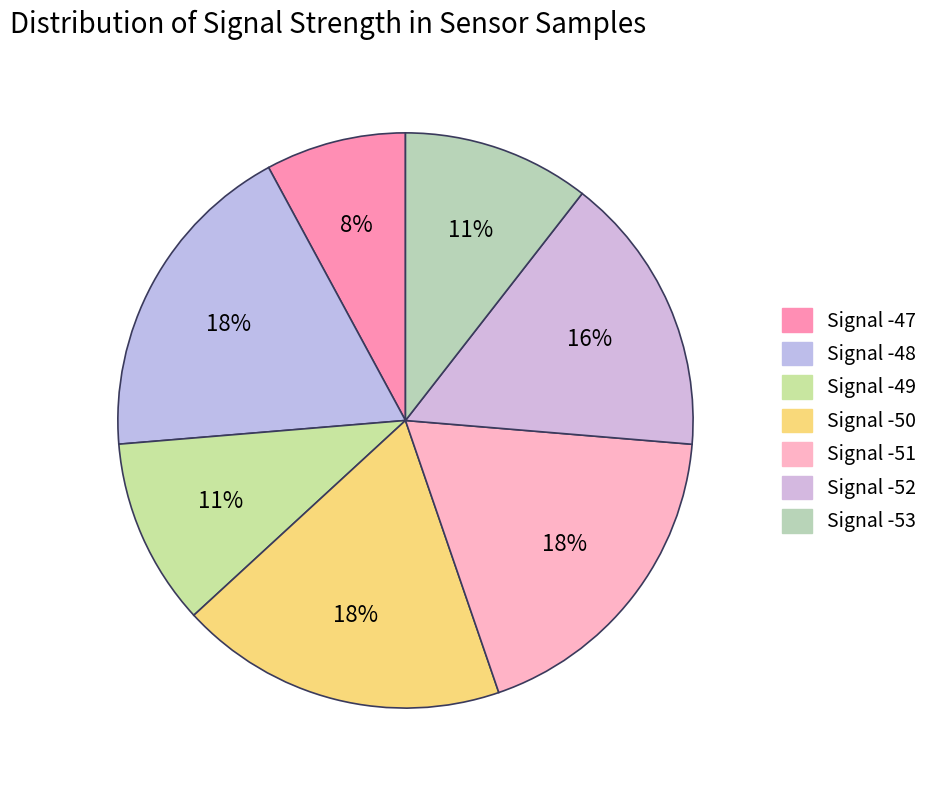

How many segments does this pie chart have?

7